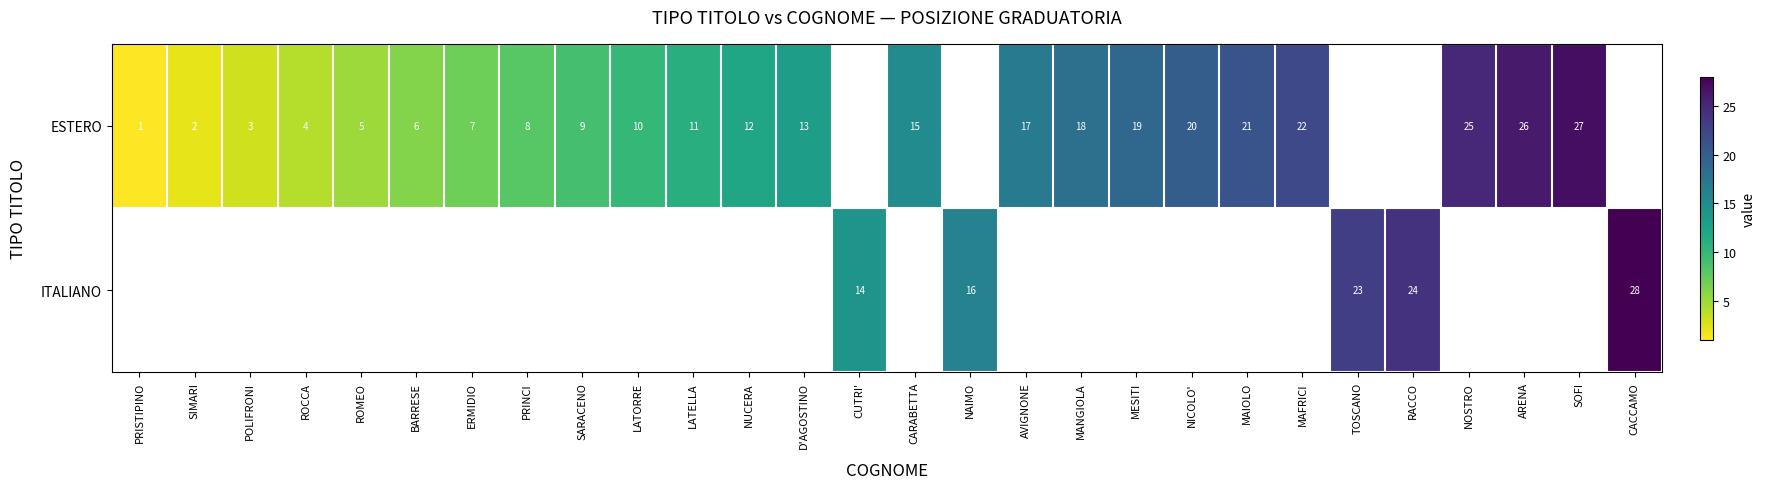

True or false: ESTERO has a value of 3 at PRINCI.

False